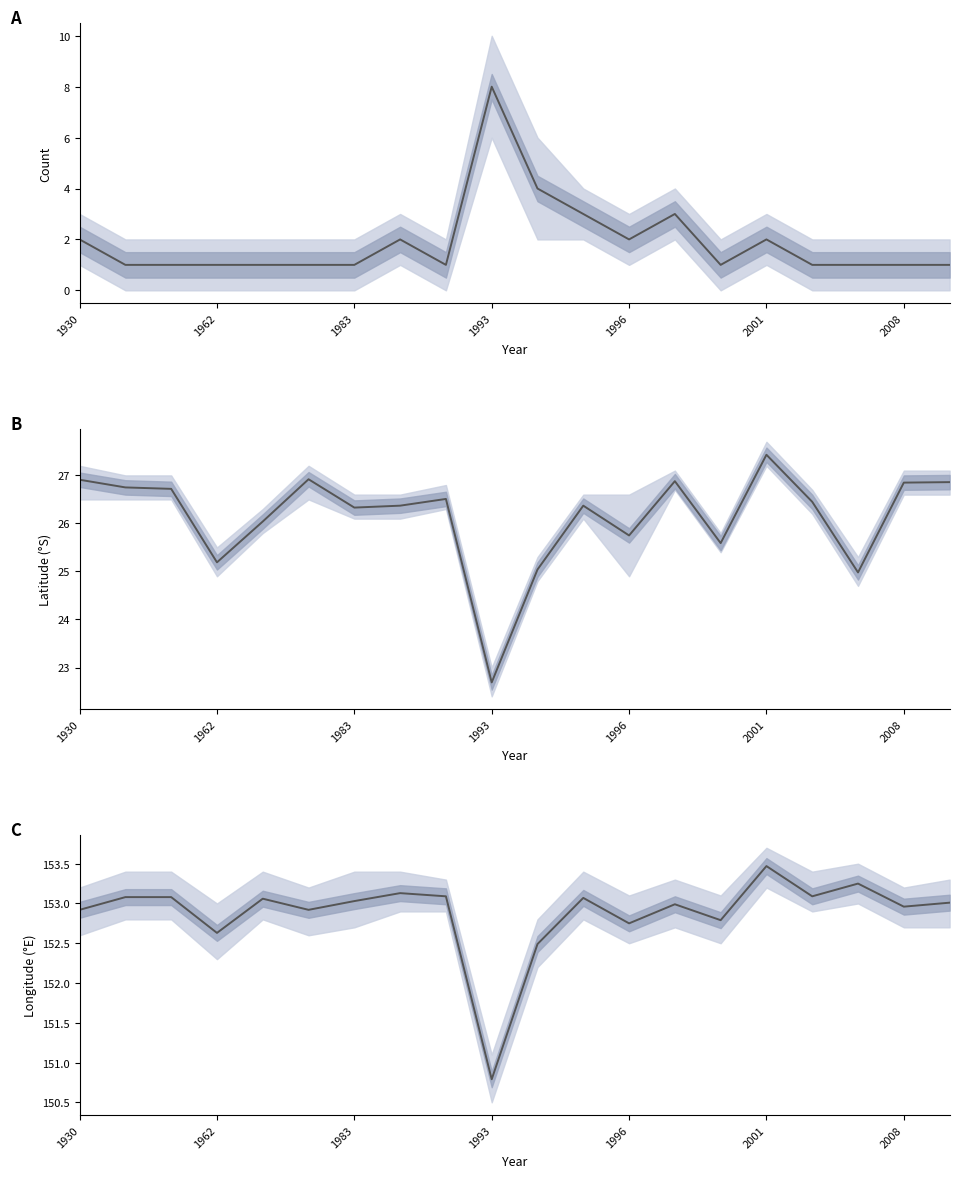

How many series are shown in this chart?

3